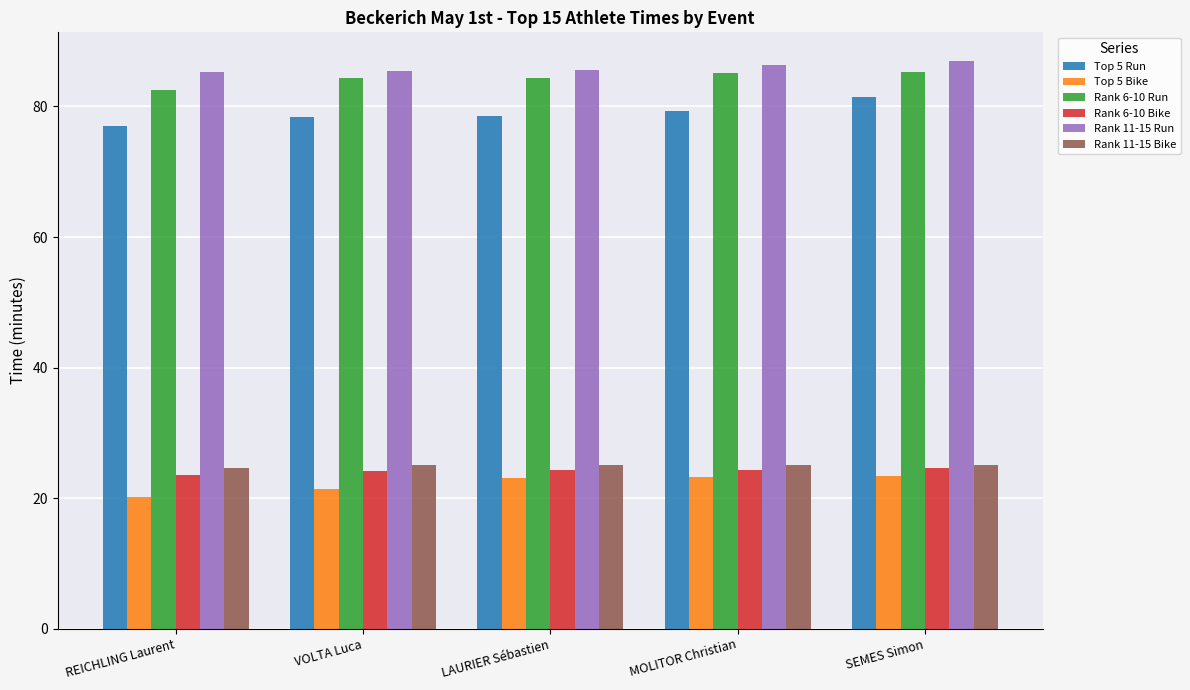

What is the smallest value displayed?

20.1